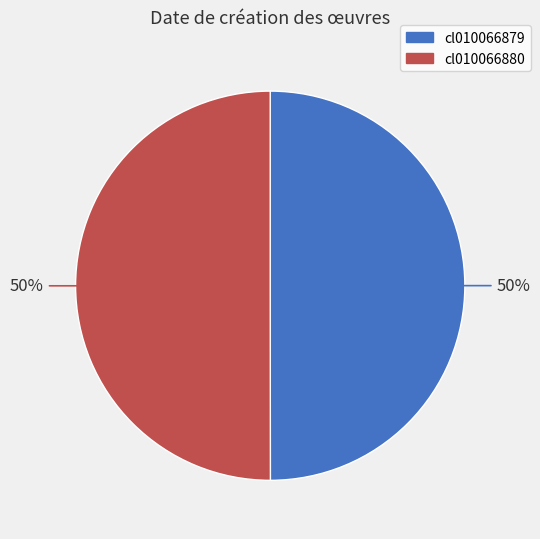

Approximately how many times larger is the value at cl010066880 compared to cl010066879?

1.0